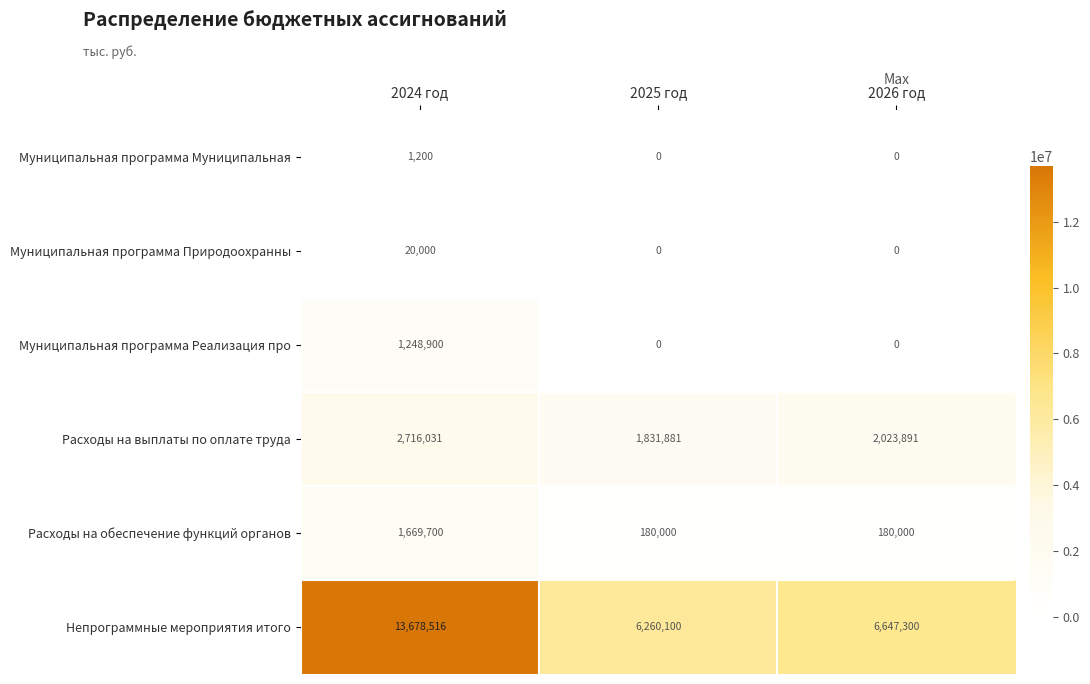

Which category has the highest value across all series?

2024 год